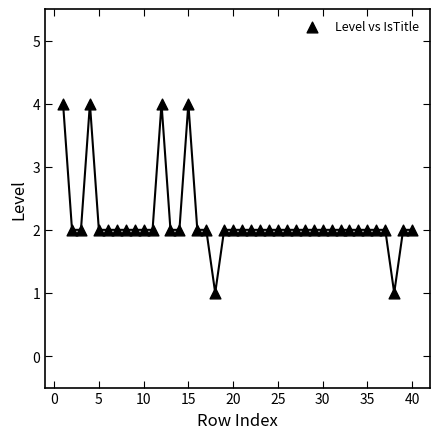

What is the range of X values (max minus min)?

39